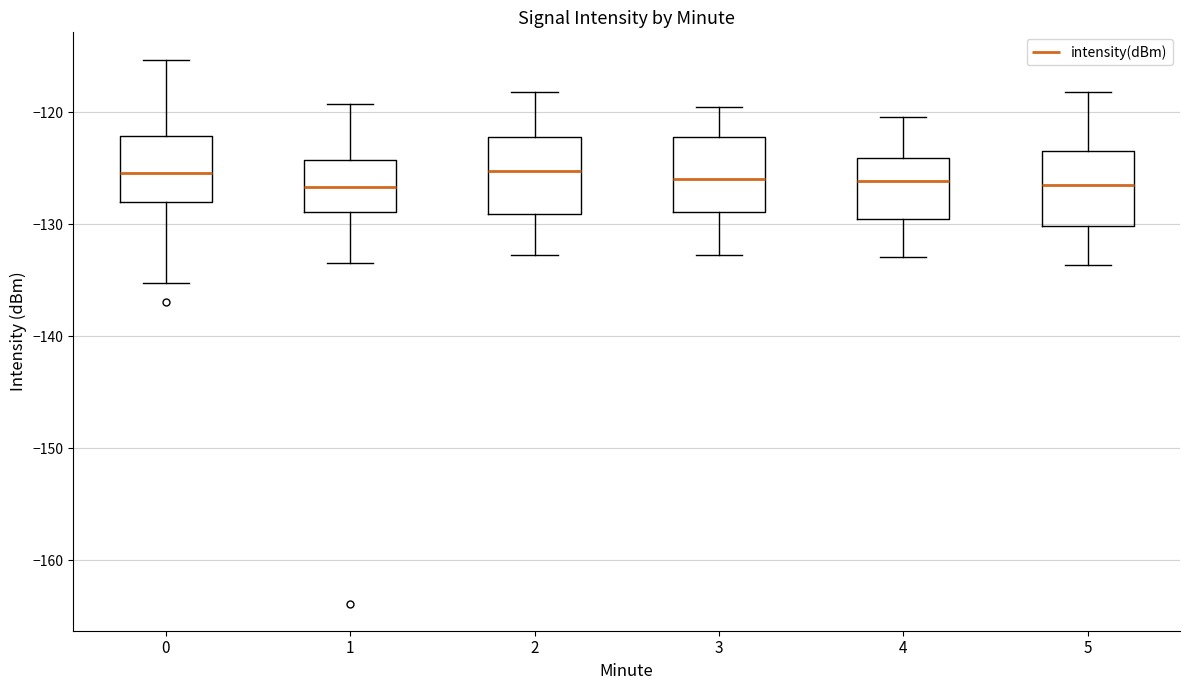

Reading left to right, read every box against the y-axis: the position of its median line, the range the box covers, and the ends of its whiskers. The values are not printed on the chart, so give them approximately, as read against the axis.

0: median -125, box -128 to -122, whiskers -135 to -115
1: median -127, box -129 to -124, whiskers -133 to -119
2: median -125, box -129 to -122, whiskers -133 to -118
3: median -126, box -129 to -122, whiskers -133 to -120
4: median -126, box -130 to -124, whiskers -133 to -120
5: median -127, box -130 to -123, whiskers -134 to -118